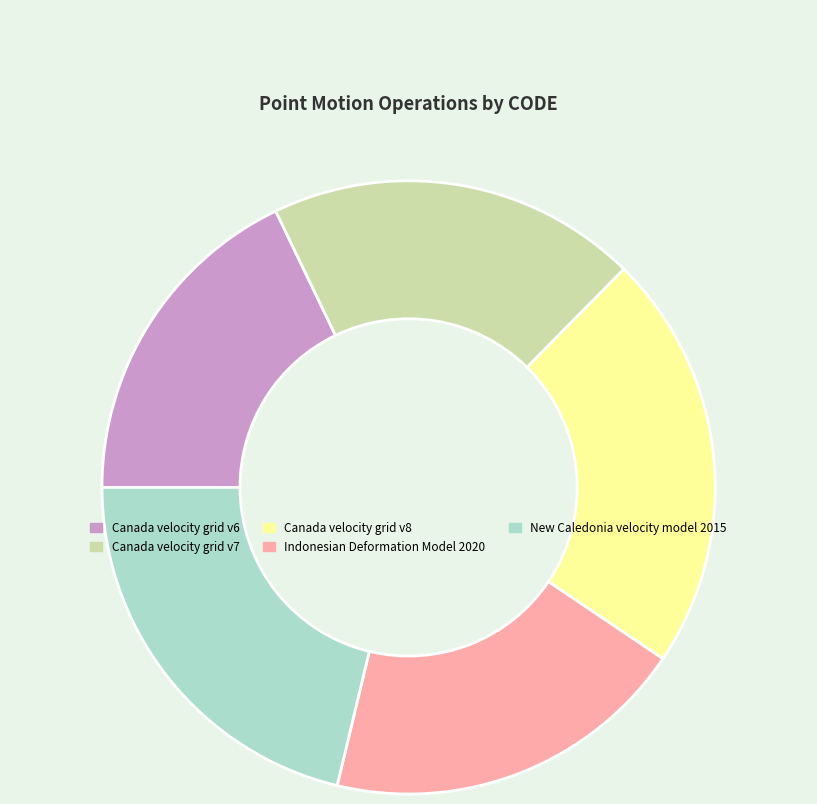

How many slices are in this pie chart?

5